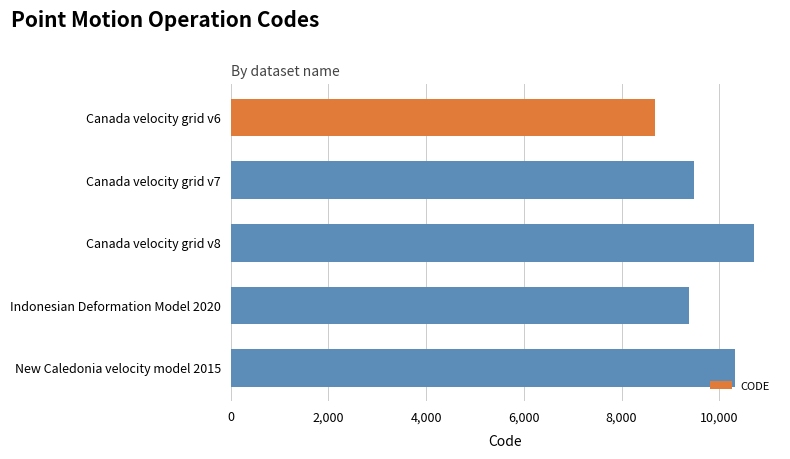

Reading top to bottom, transcribe all the data shown in this chart.

Canada velocity grid v6=8676	Canada velocity grid v7=9483	Canada velocity grid v8=10707	Indonesian Deformation Model 2020=9375	New Caledonia velocity model 2015=10323